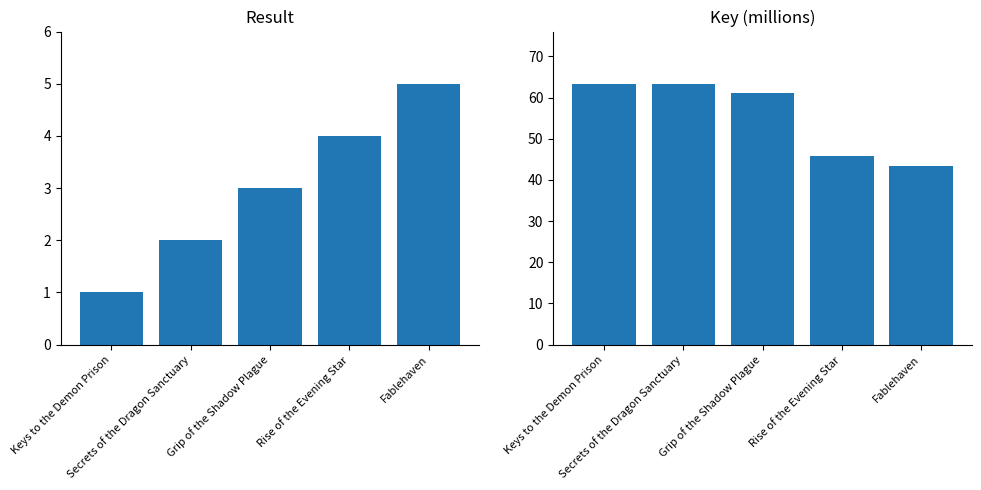

Between Secrets of the Dragon Sanctuary and Fablehaven, which series saw the biggest shift?

Key (millions)